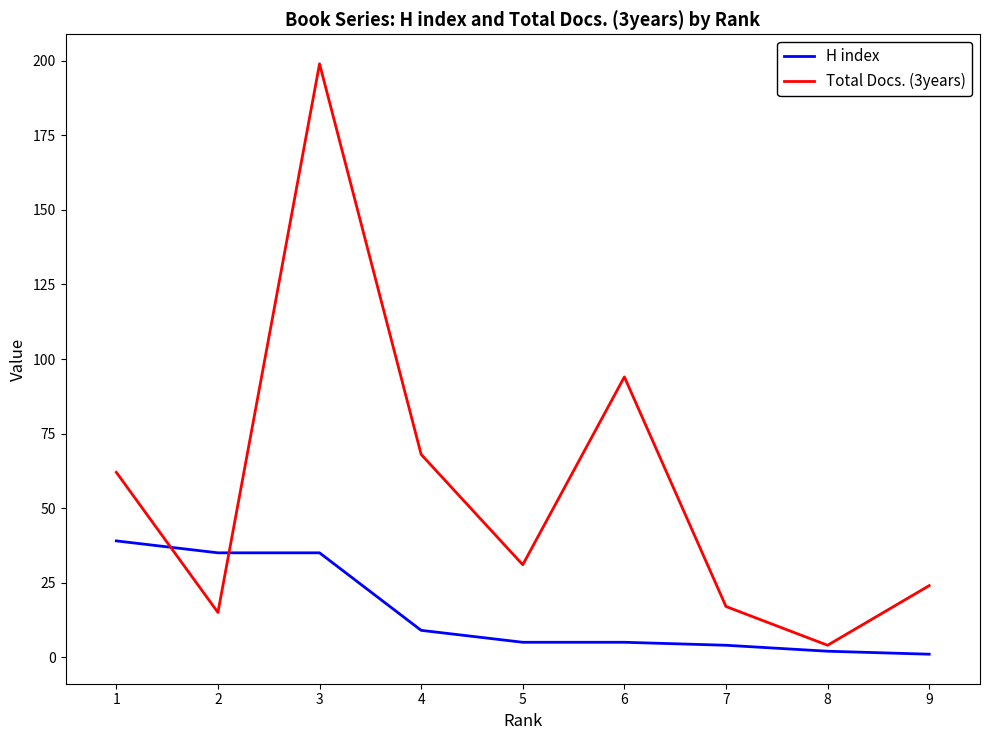

What is the difference between the highest and lowest values at 2?

20